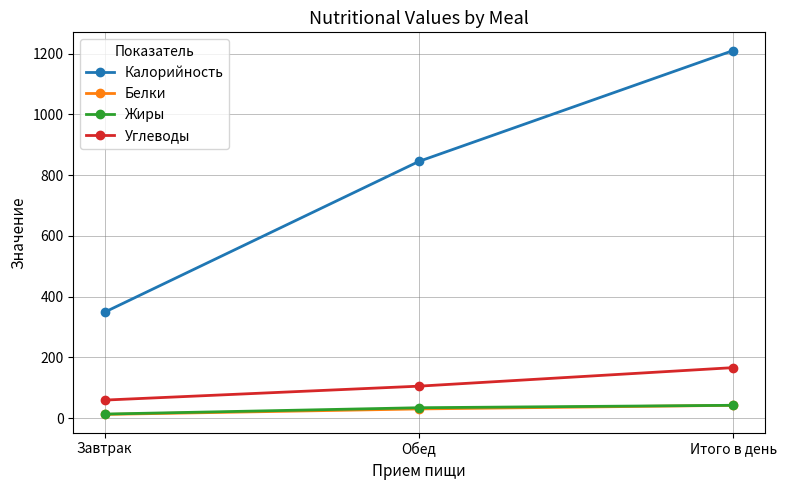

What is the sum of the Углеводы values at Завтрак and Обед?

164.2